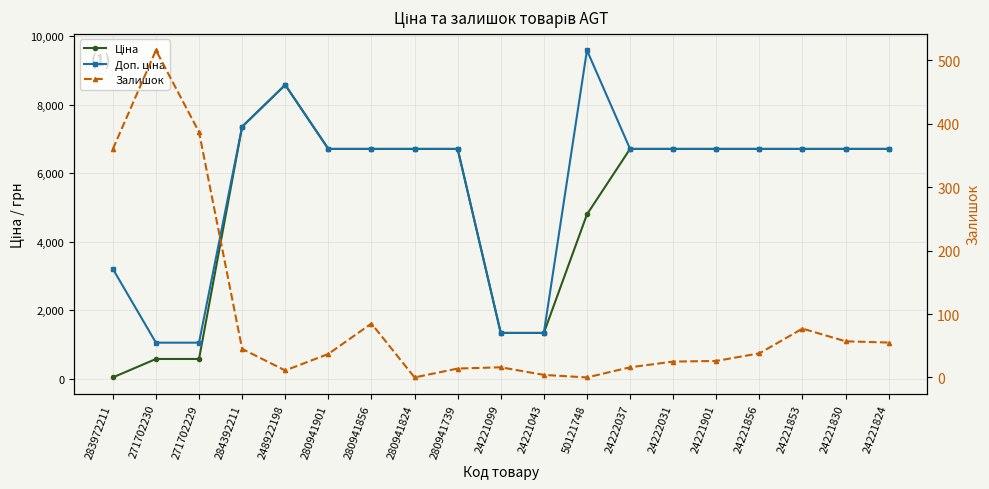

What value does the Ціна series have at 24222031?

6710.2